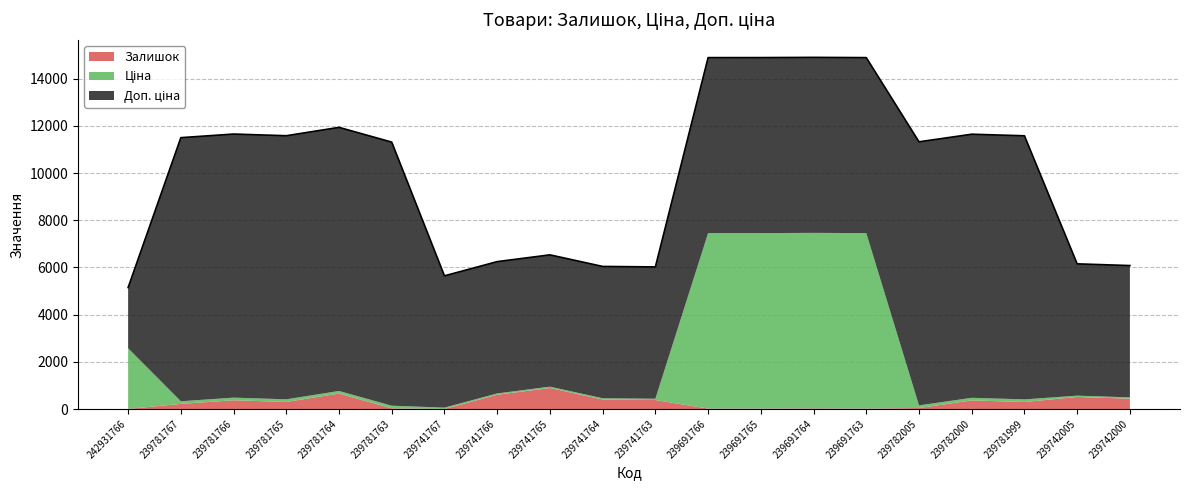

What position from the right is 239691766?

9